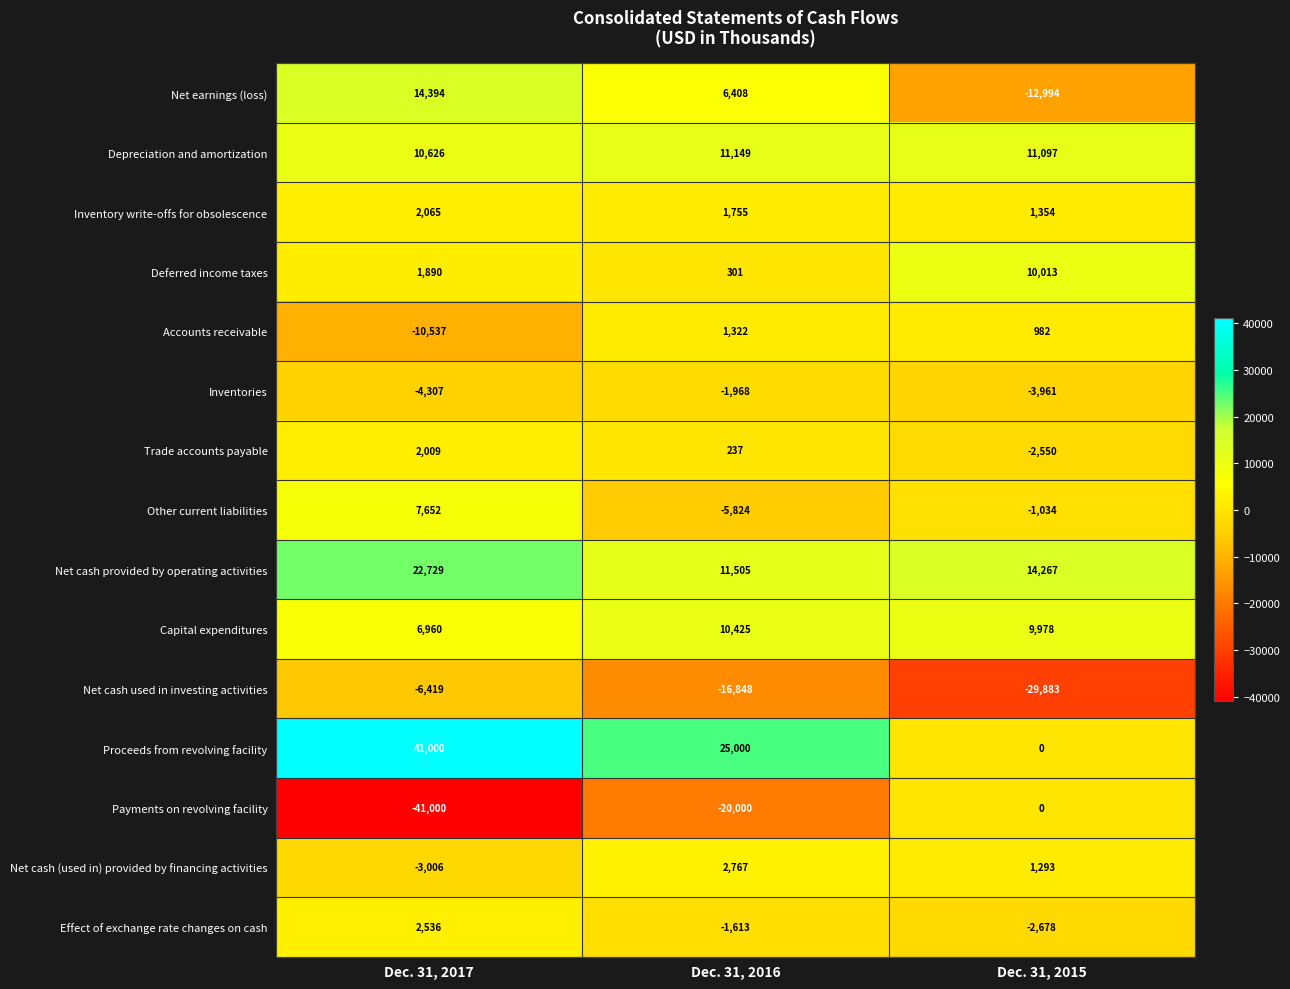

Which category has the highest value across all series?

Dec. 31, 2017